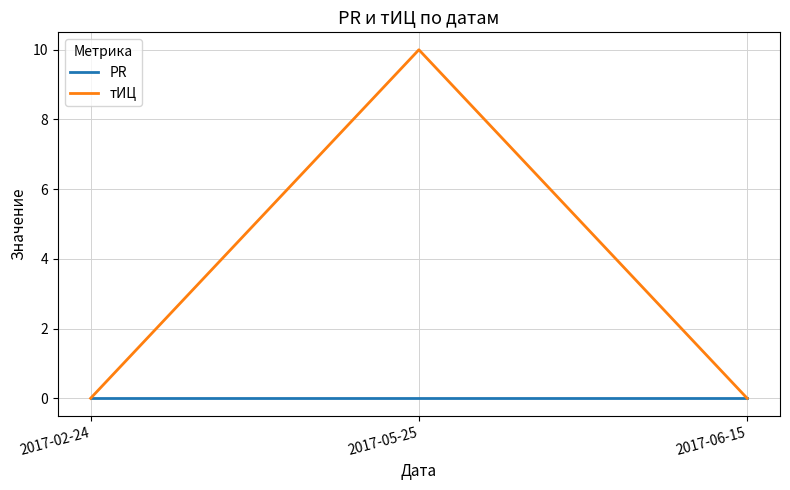

What is the difference between the maximum and second lowest values in the тИЦ series?

10